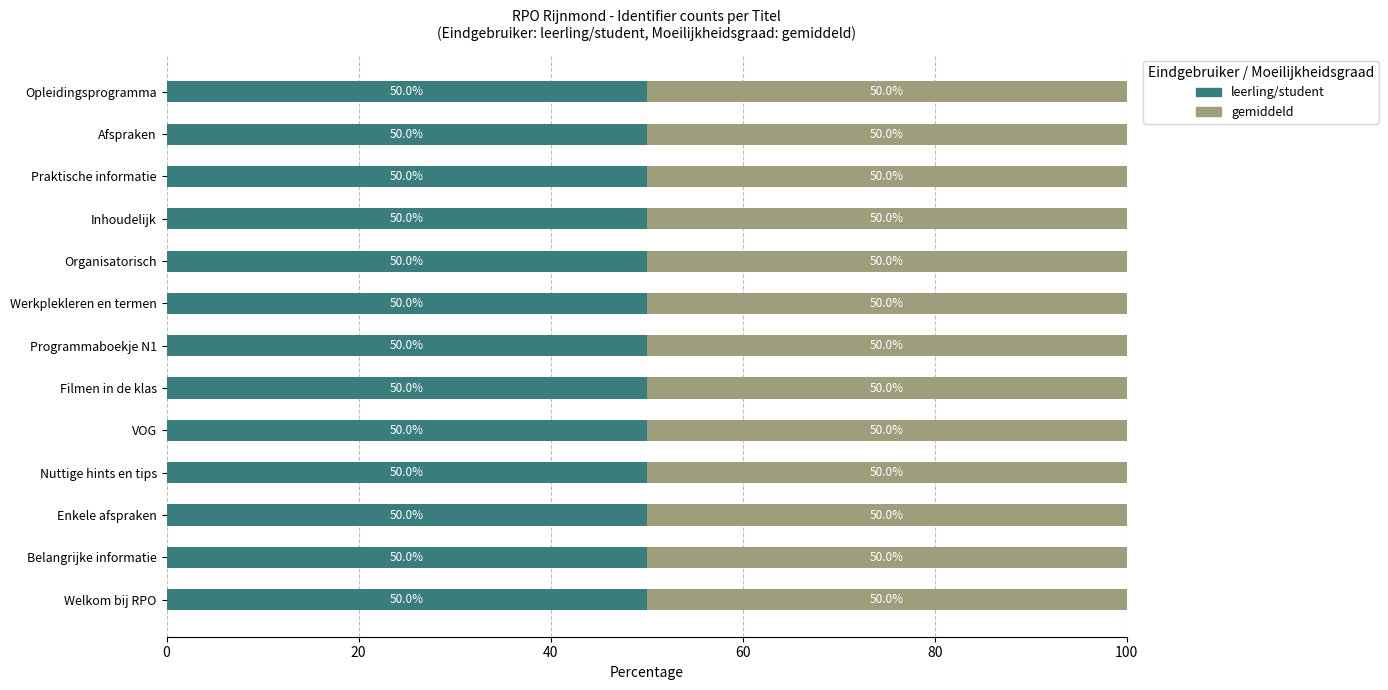

What is the total value across all series at Inhoudelijk?

100.0